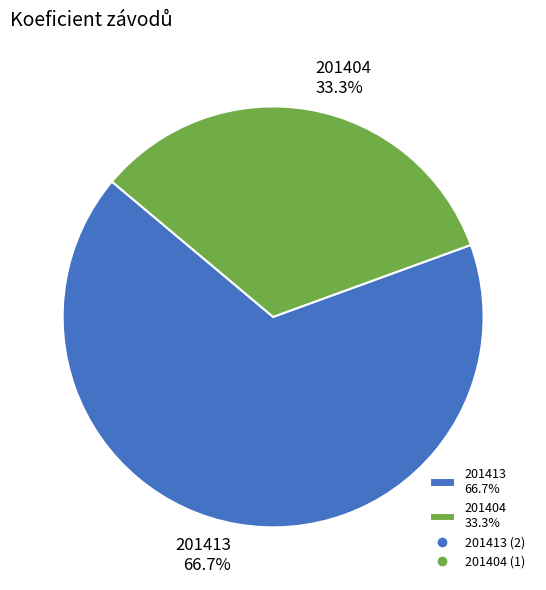

Which slice represents more than half of the pie?

201413